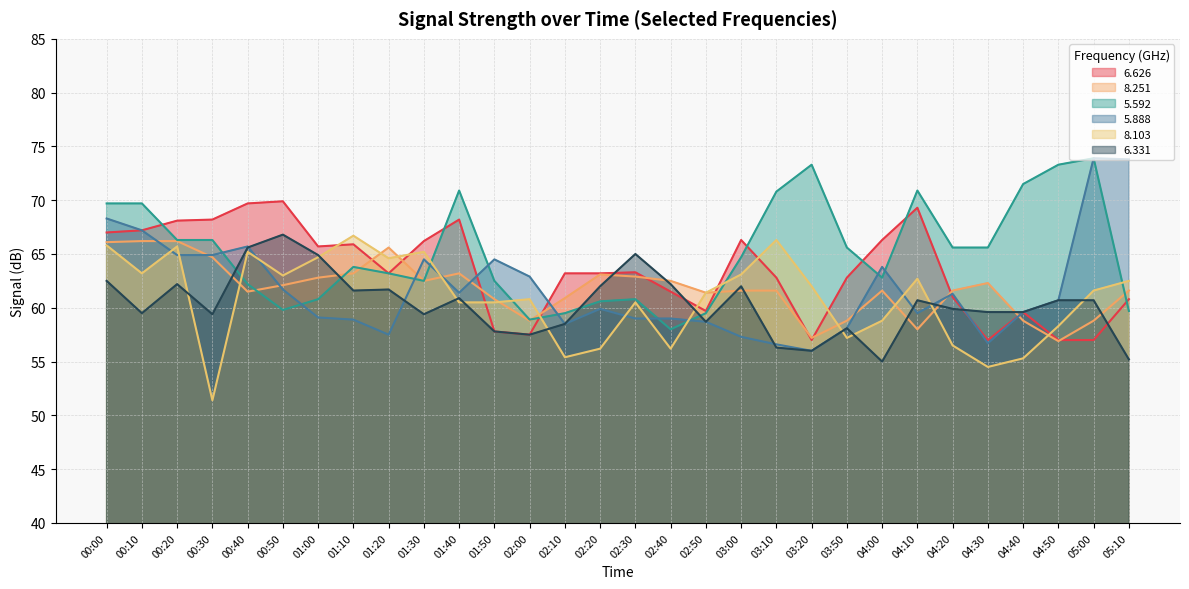

Reading right to left, list all the values displayed in this chart.

6.626: 60.8	57.0	57.0	59.6	57.0	61.0	69.3	66.3	62.8	57.0	62.8	66.3	59.7	61.5	63.3	63.2	63.2	57.5	57.8	68.2	66.2	63.2	65.9	65.7	69.9	69.7	68.2	68.1	67.2	67.0
8.251: 61.6	58.8	56.9	58.8	62.3	61.6	58.0	61.6	58.8	57.2	61.6	61.6	61.4	62.5	62.9	63.1	60.9	58.8	60.8	63.2	62.5	65.6	63.2	62.8	62.1	61.5	64.7	66.2	66.2	66.1
5.592: 59.7	73.9	73.3	71.5	65.6	65.6	70.9	62.8	65.6	73.3	70.8	64.7	59.5	58.0	60.8	60.6	59.5	58.9	62.5	70.9	62.5	63.2	63.8	60.8	59.8	62.2	66.3	66.3	69.7	69.7
5.888: 73.8	73.9	60.7	59.6	56.7	61.3	59.5	63.8	58.1	56.0	56.6	57.3	58.7	59.0	59.0	59.9	58.5	62.9	64.5	61.4	64.5	57.5	58.9	59.1	61.7	65.7	64.9	64.9	67.2	68.3
8.103: 62.5	61.6	58.3	55.3	54.5	56.5	62.7	58.8	57.2	62.0	66.3	63.1	61.4	56.2	60.5	56.2	55.4	60.8	60.5	60.5	65.2	64.6	66.7	64.7	63.0	65.2	51.4	65.7	63.2	65.8
6.331: 55.2	60.7	60.7	59.6	59.6	59.9	60.7	55.0	58.1	56.0	56.3	62.0	58.7	62.2	65.0	62.0	58.5	57.5	57.8	60.9	59.4	61.7	61.6	64.9	66.8	65.6	59.4	62.2	59.5	62.5